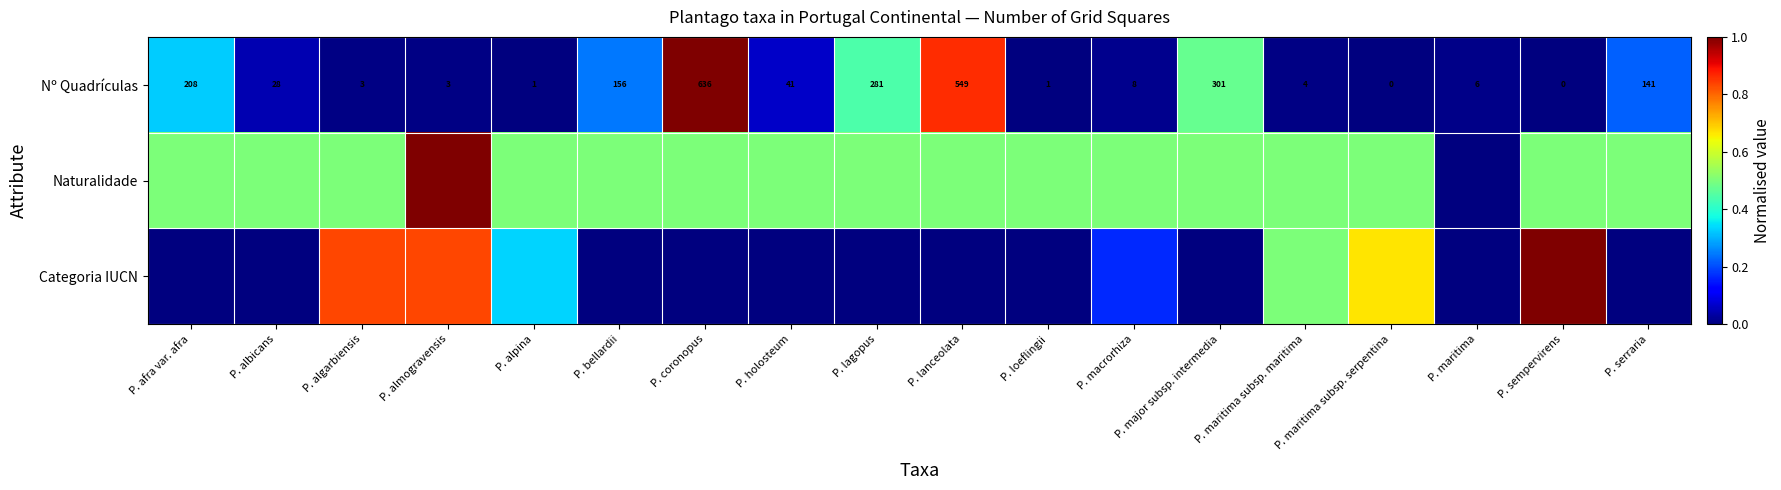

Which category has the highest value in the Nº Quadrículas series?

P. coronopus